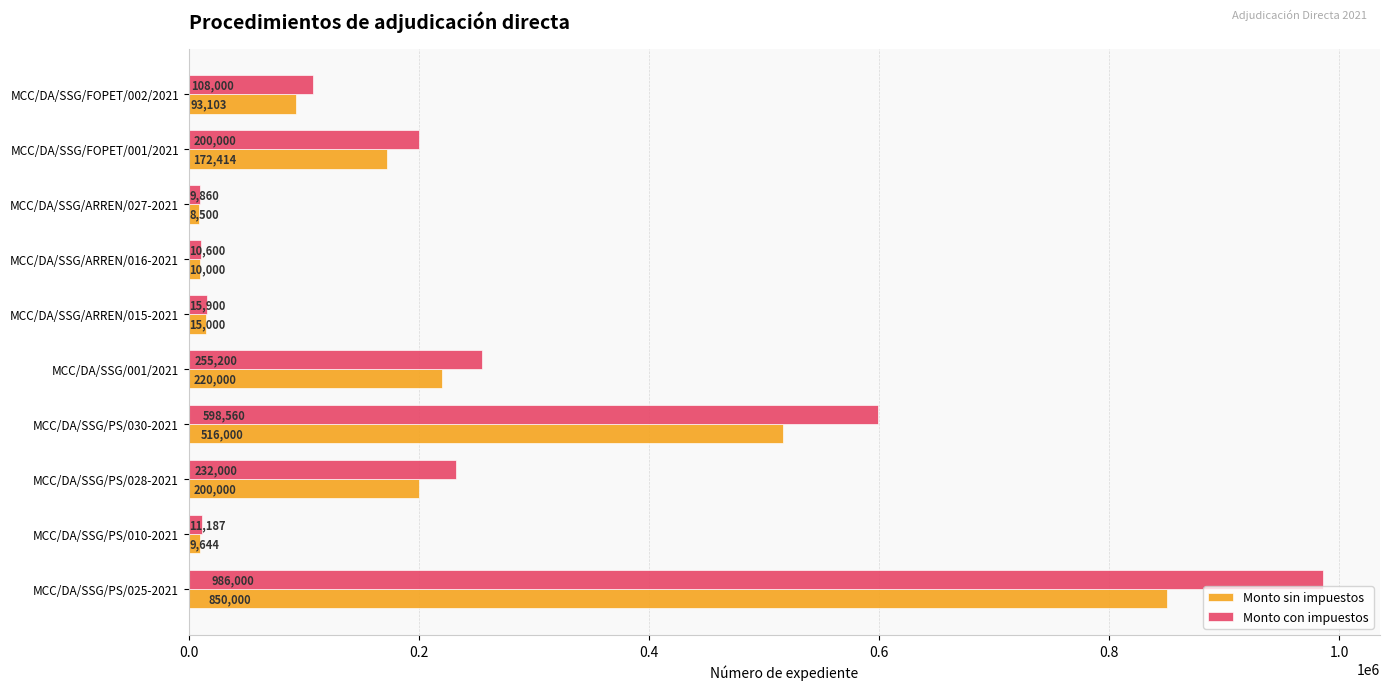

At which label is Monto con impuestos closest to 497930?

MCC/DA/SSG/PS/030-2021